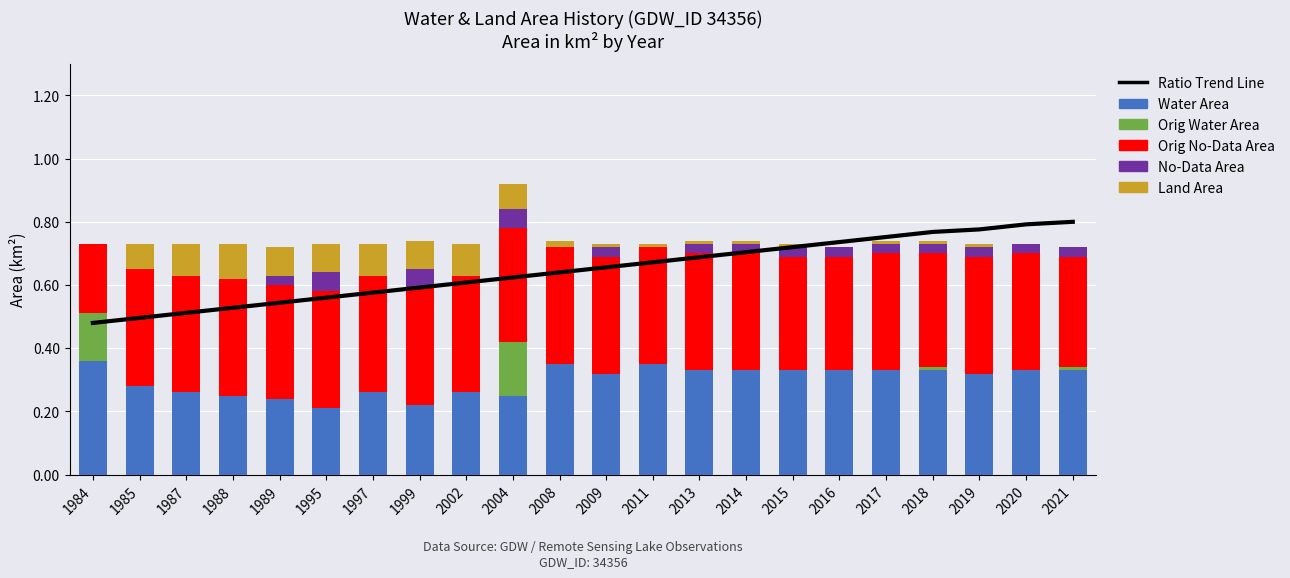

How many values in Orig Water Area are above zero?

4